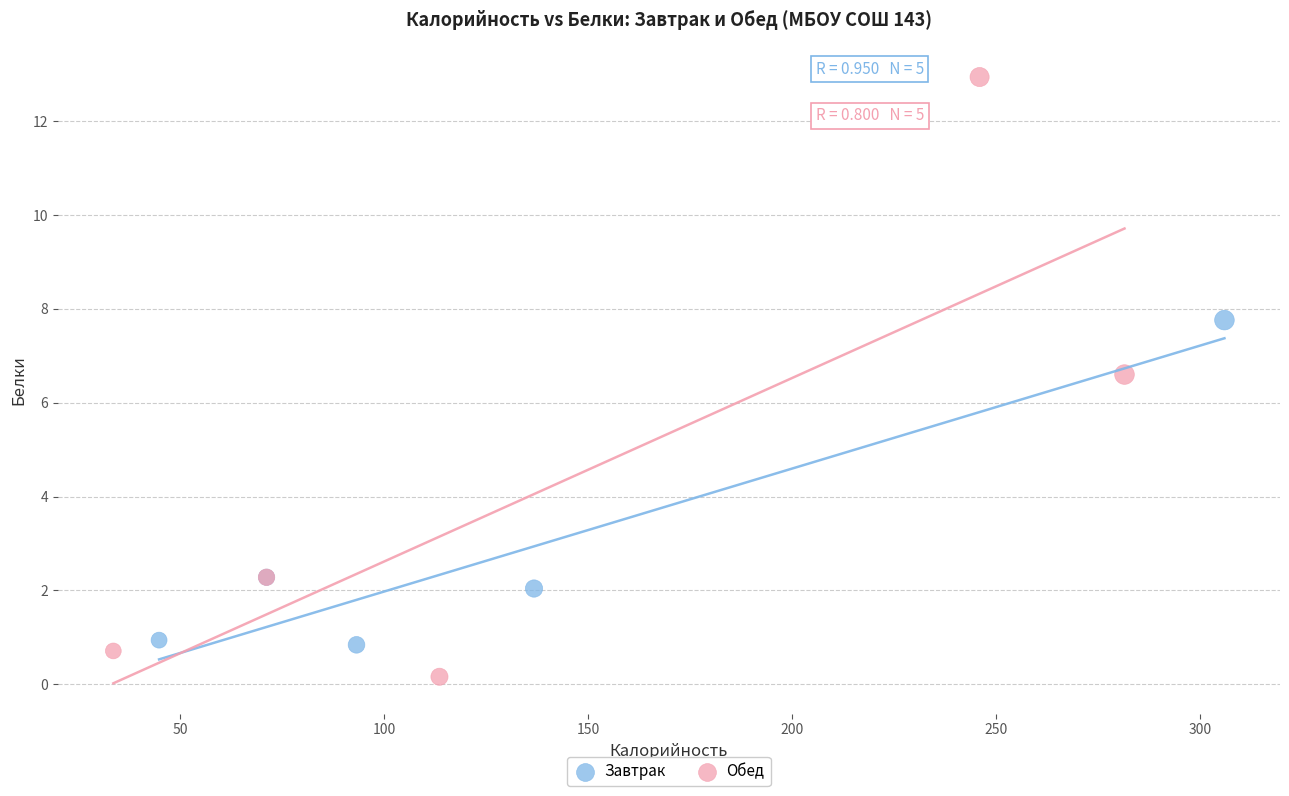

Which series contains the lowest Y value?

Обед